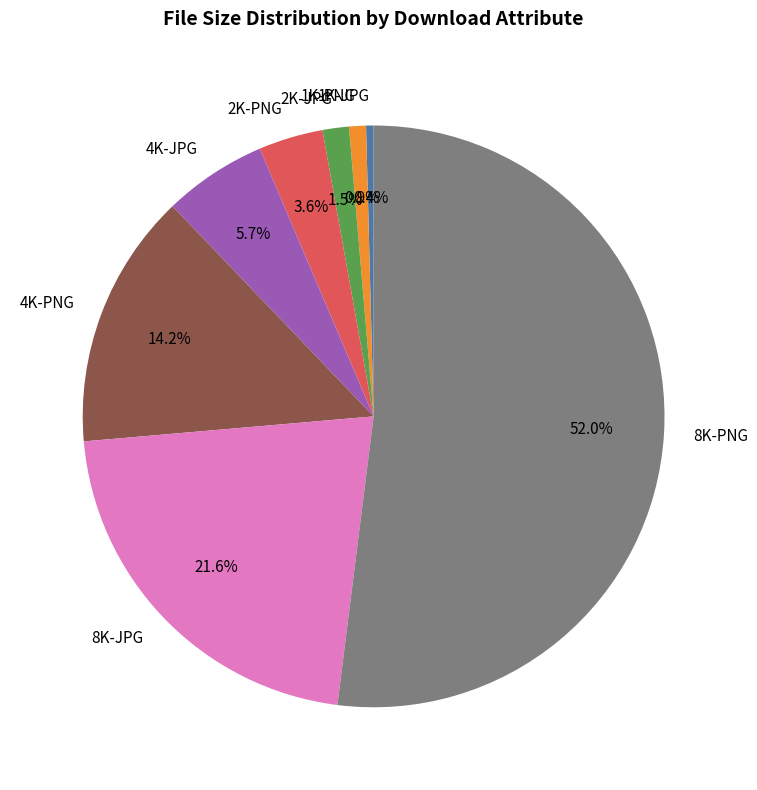

Is there a majority slice in this chart?

Yes